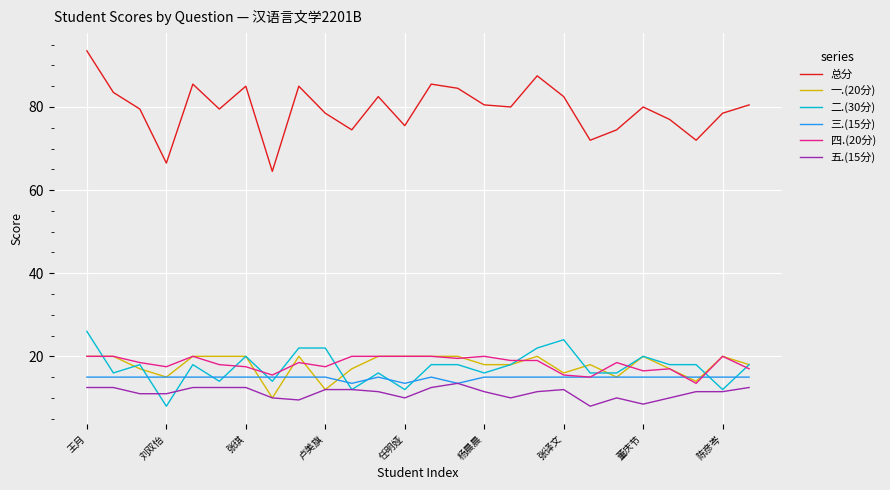

Which series has the largest total across all categories?

总分